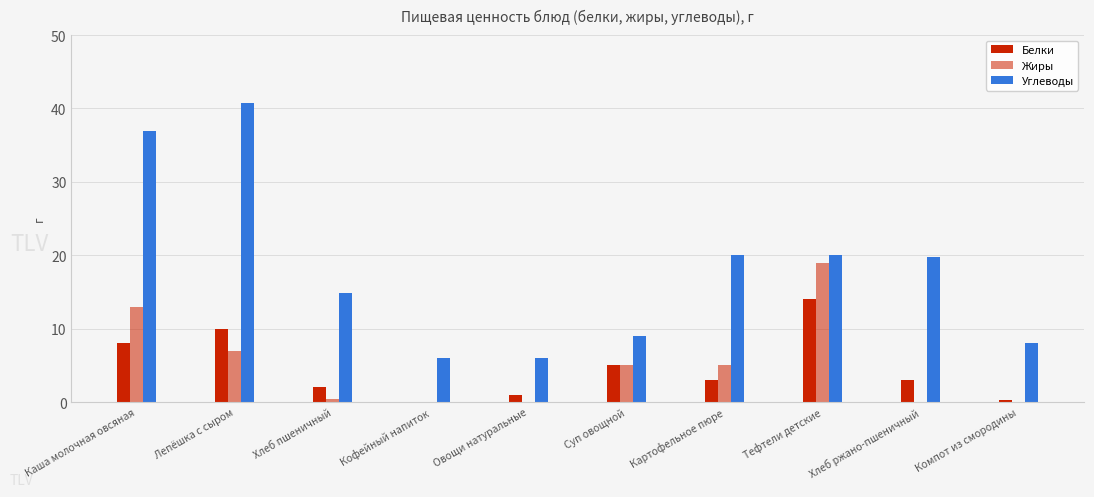

What is the label of the 6th bar from the right?

Овощи натуральные